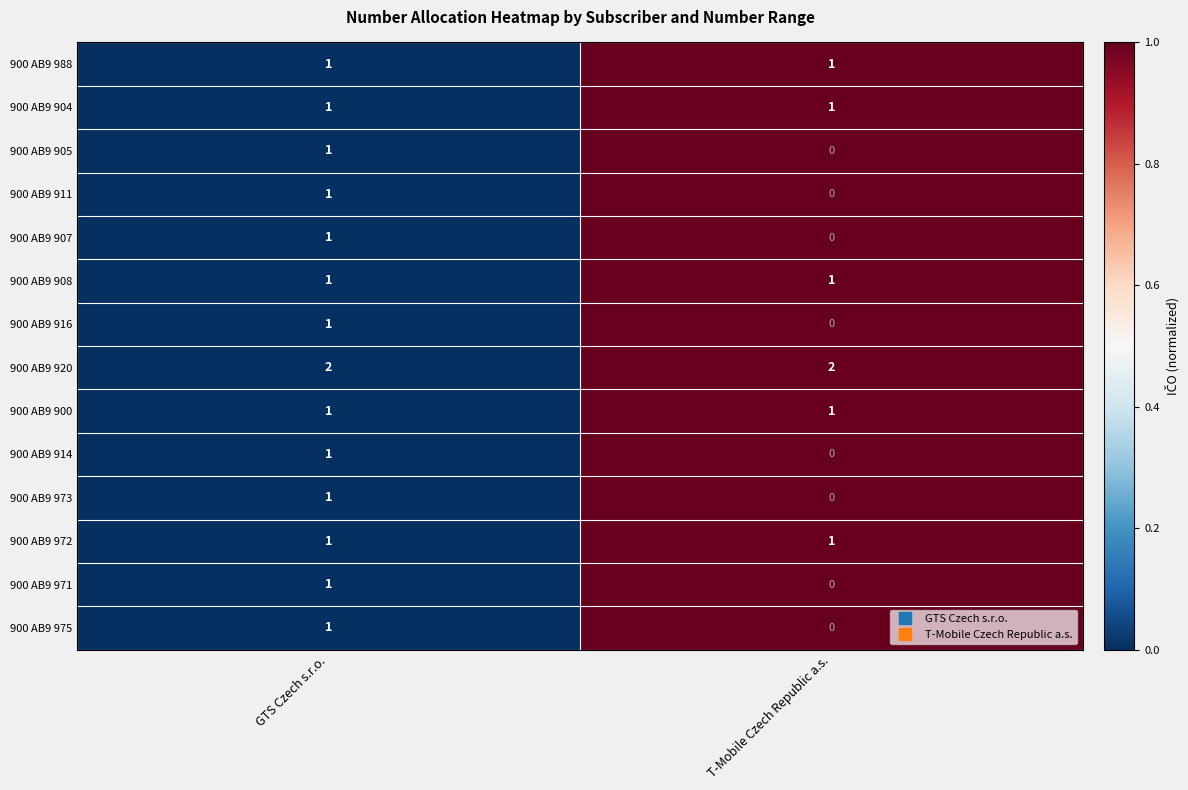

At which category is the sum across all series the highest?

GTS Czech s.r.o.